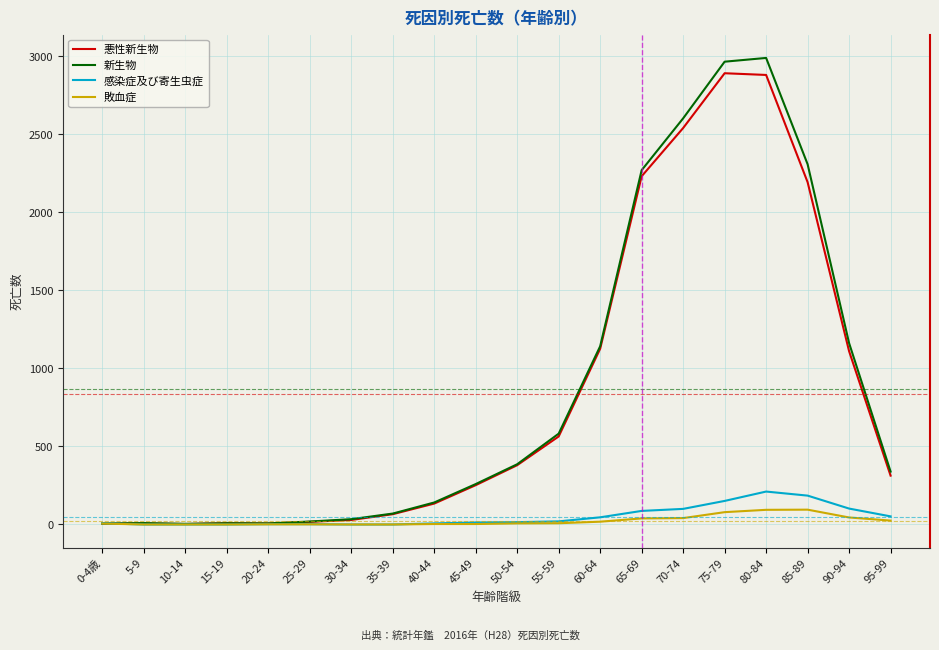

What is the average value of the 新生物 series?

865